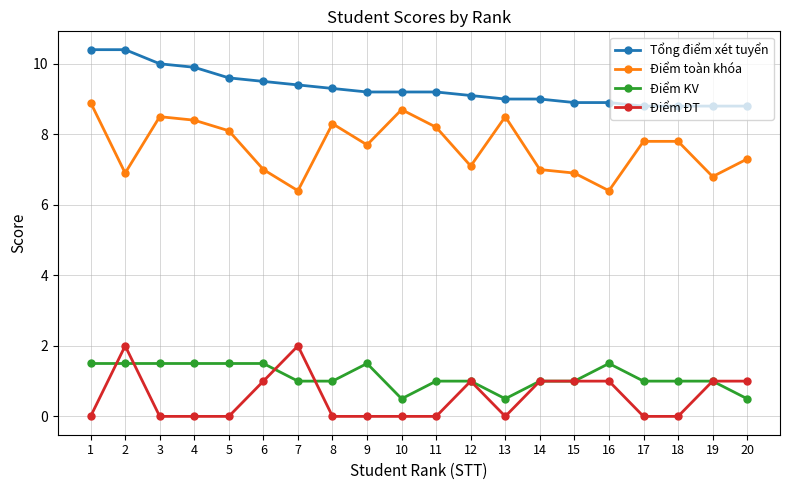

Is it true that Tổng điểm xét tuyển equals 15.7 at 9?

False